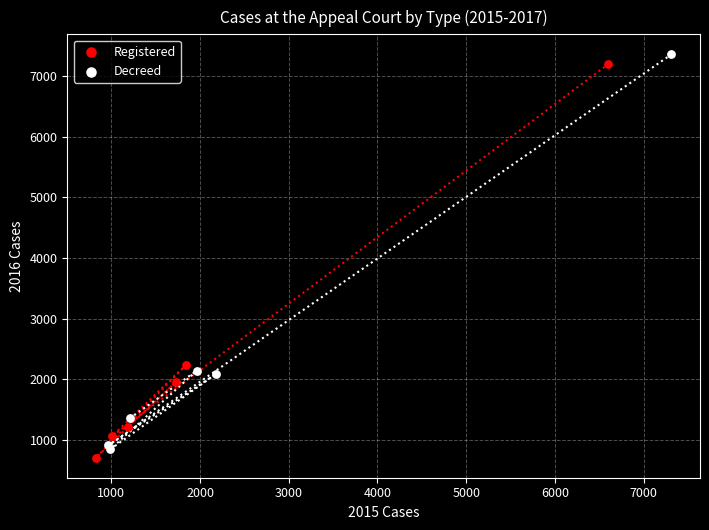

What are all the series names shown in the legend?

Registered, Decreed